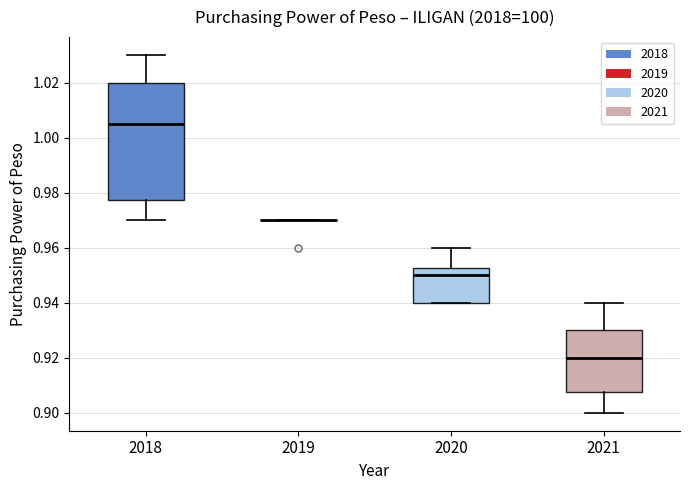

Comparing the boxes themselves (not the whiskers), which one is the tallest?

2018